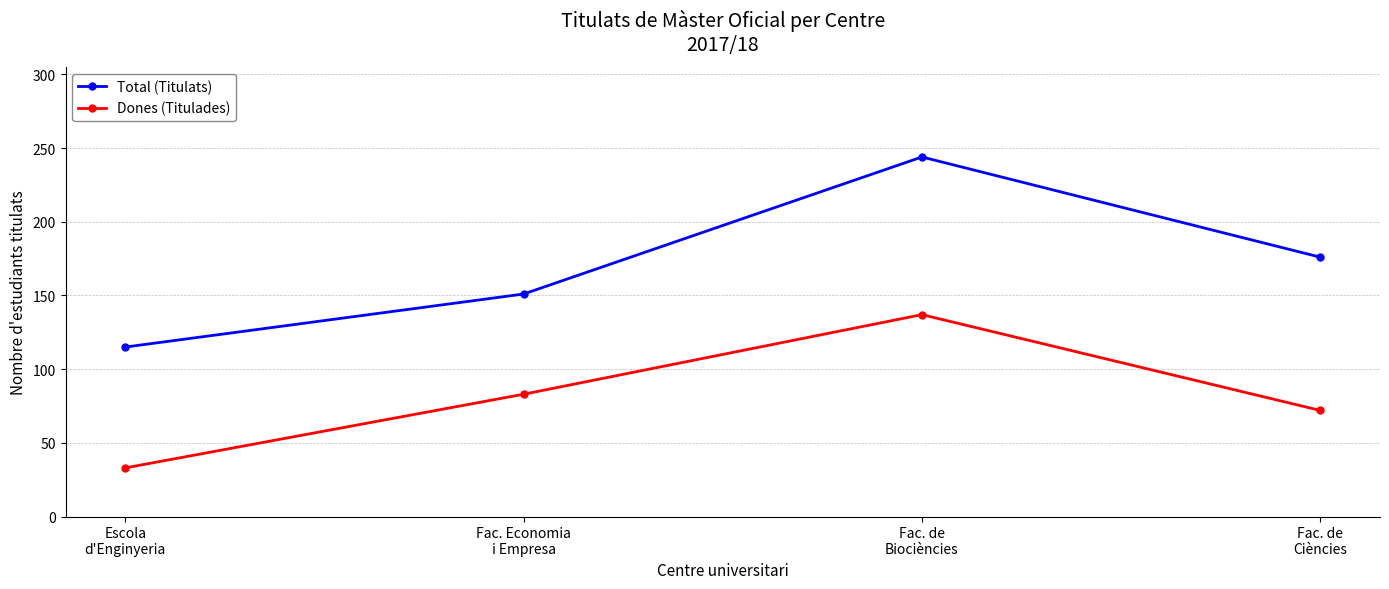

Which category has the highest value across all series?

Fac. de
Biociències